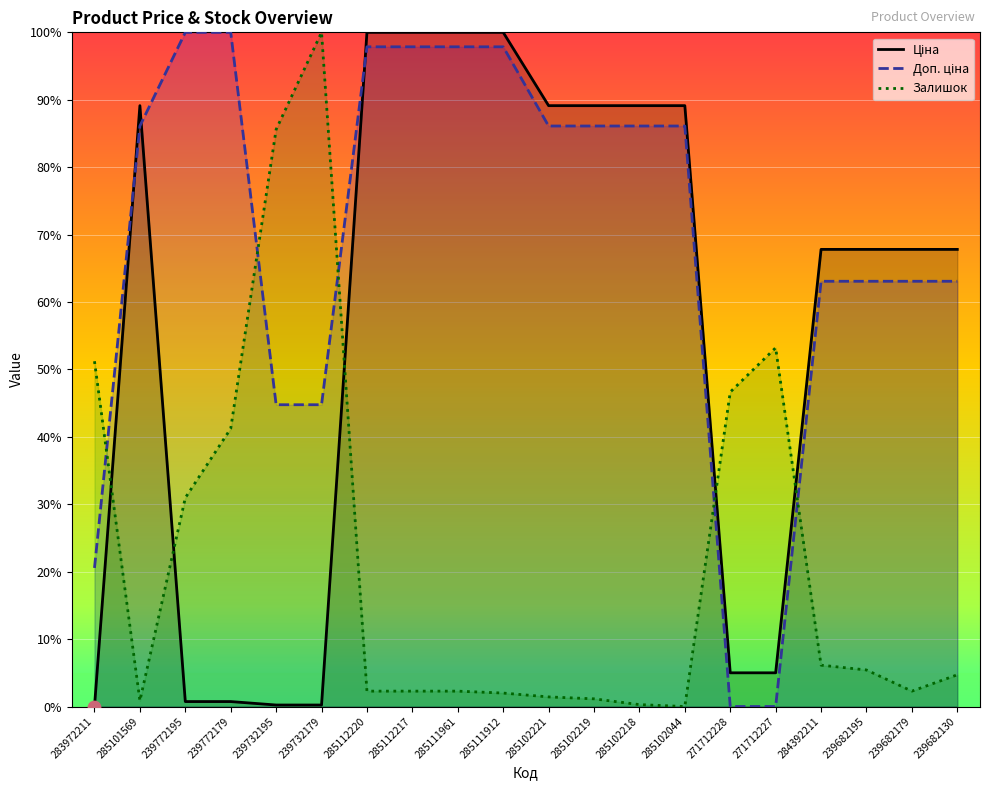

Which series reaches the minimum Y coordinate?

Ціна